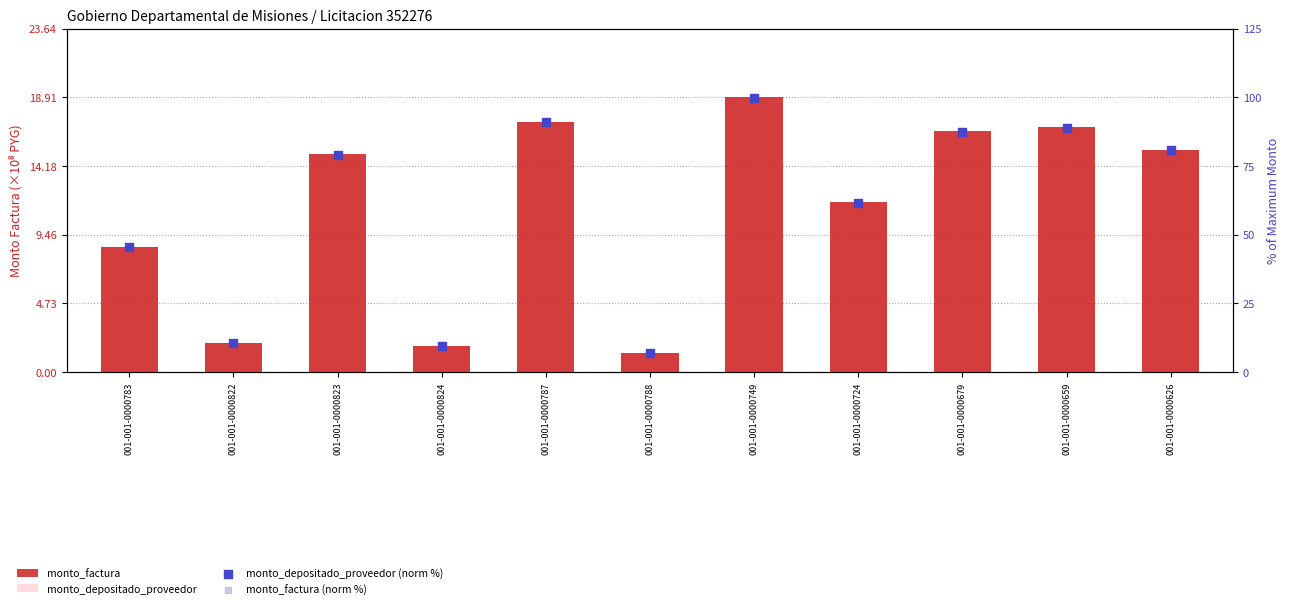

Is the value of monto_factura at 001-001-0000659 greater than the value of monto_factura (norm %) at 001-001-0000724?

No